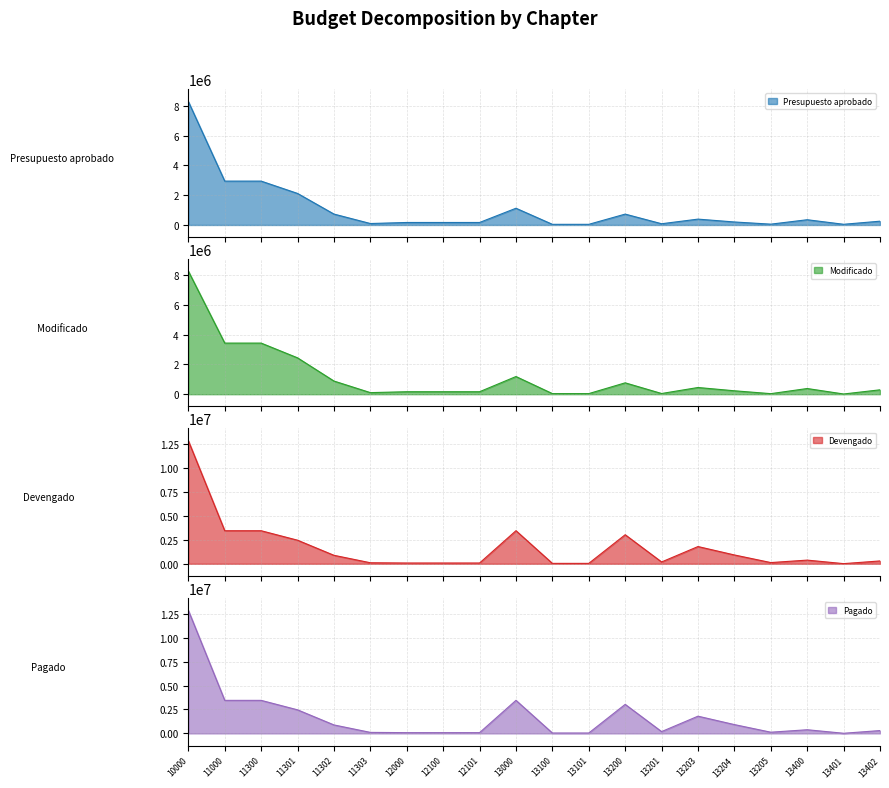

At which category is the sum across all series the highest?

10000